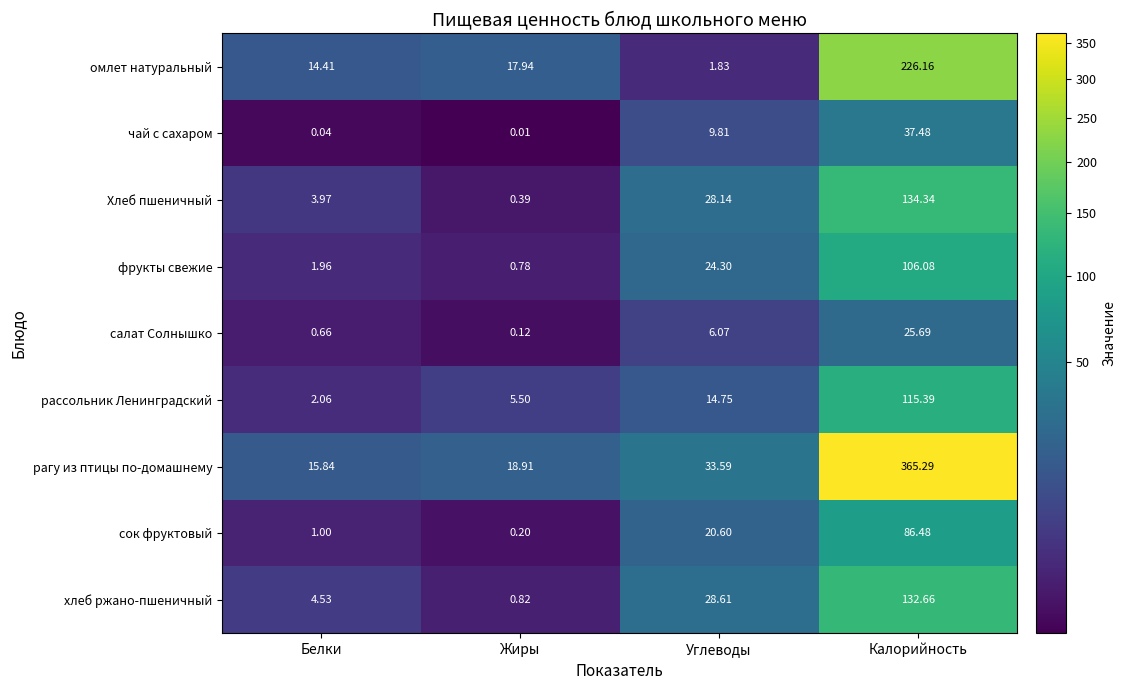

Between Белки and Углеводы, which series saw the biggest shift?

Хлеб пшеничный